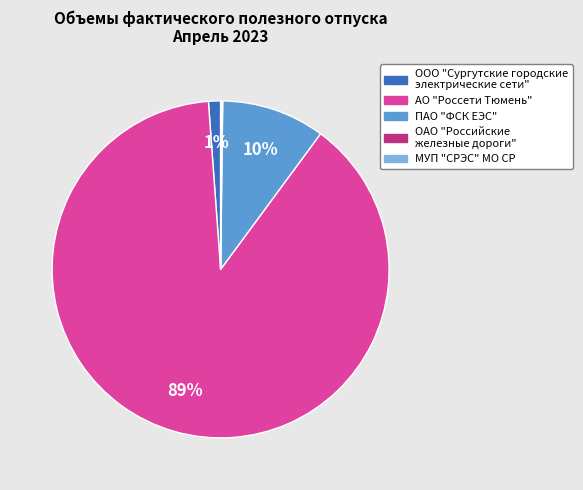

Is it true that ПАО "ФСК ЕЭС" is 1% of the pie?

False